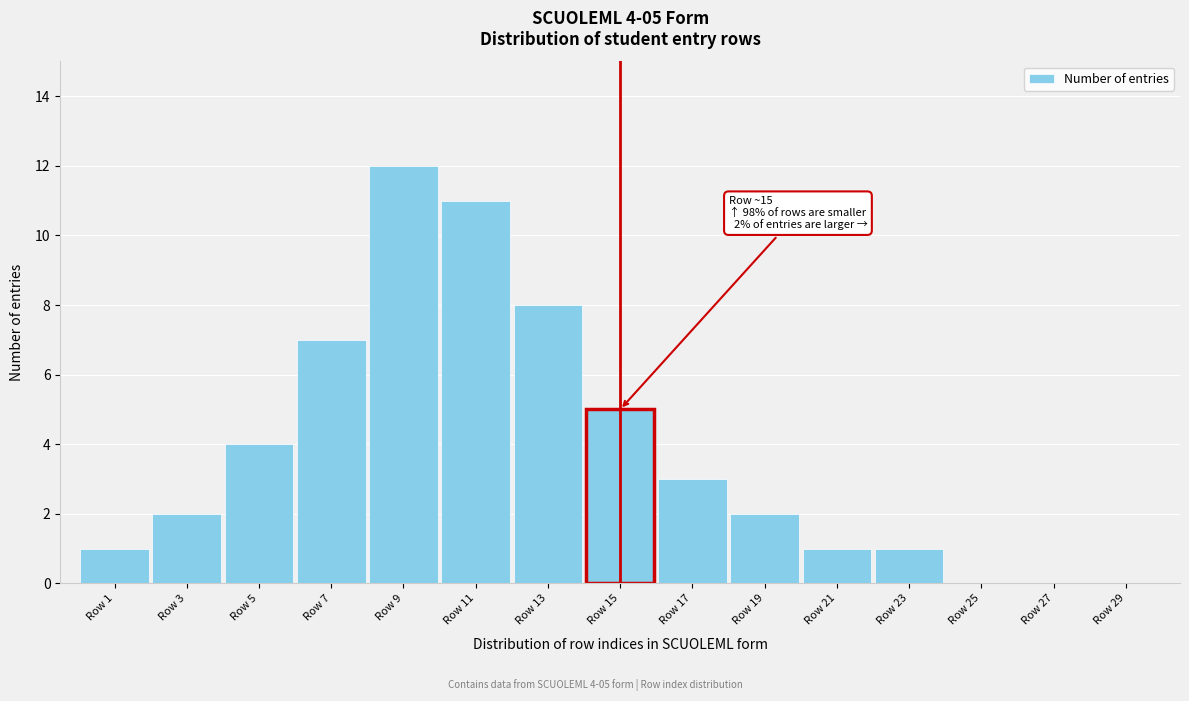

Reading right to left, list all the values displayed in this chart.

Row 29=0	Row 27=0	Row 25=0	Row 23=1	Row 21=1	Row 19=2	Row 17=3	Row 15=5	Row 13=8	Row 11=11	Row 9=12	Row 7=7	Row 5=4	Row 3=2	Row 1=1